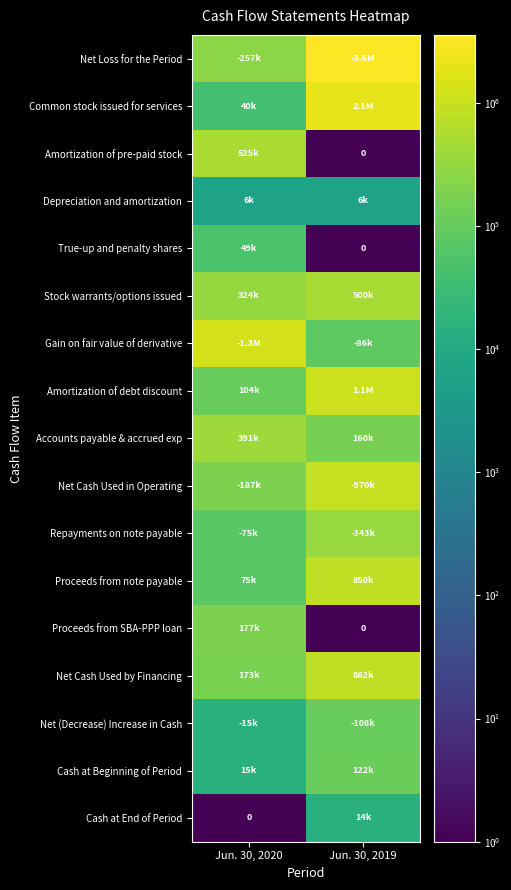

At which category does the chart reach its peak across all series?

Jun. 30, 2019